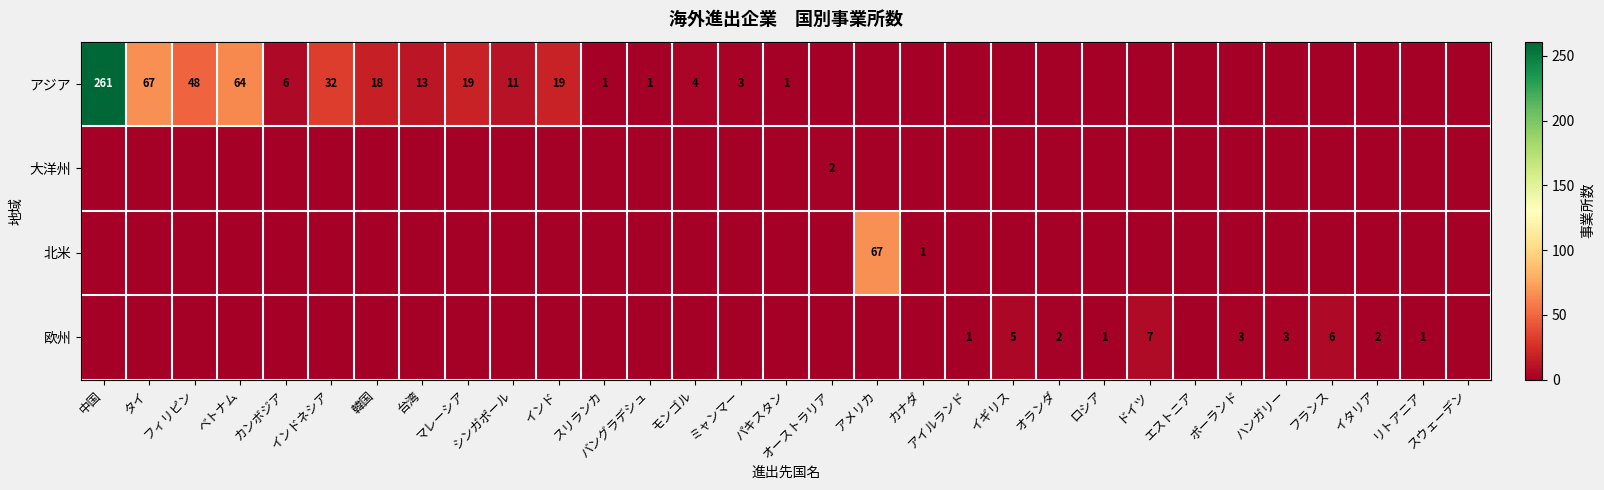

What is the difference between the アジア values at リトアニア and ベトナム?

64